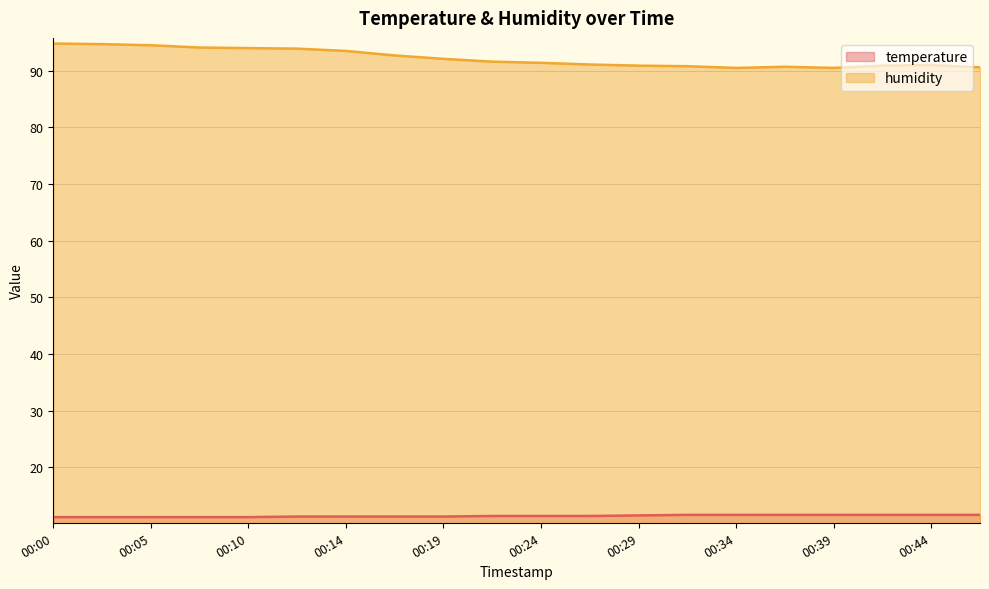

List the series in order of their overall mean, lowest first.

temperature, humidity